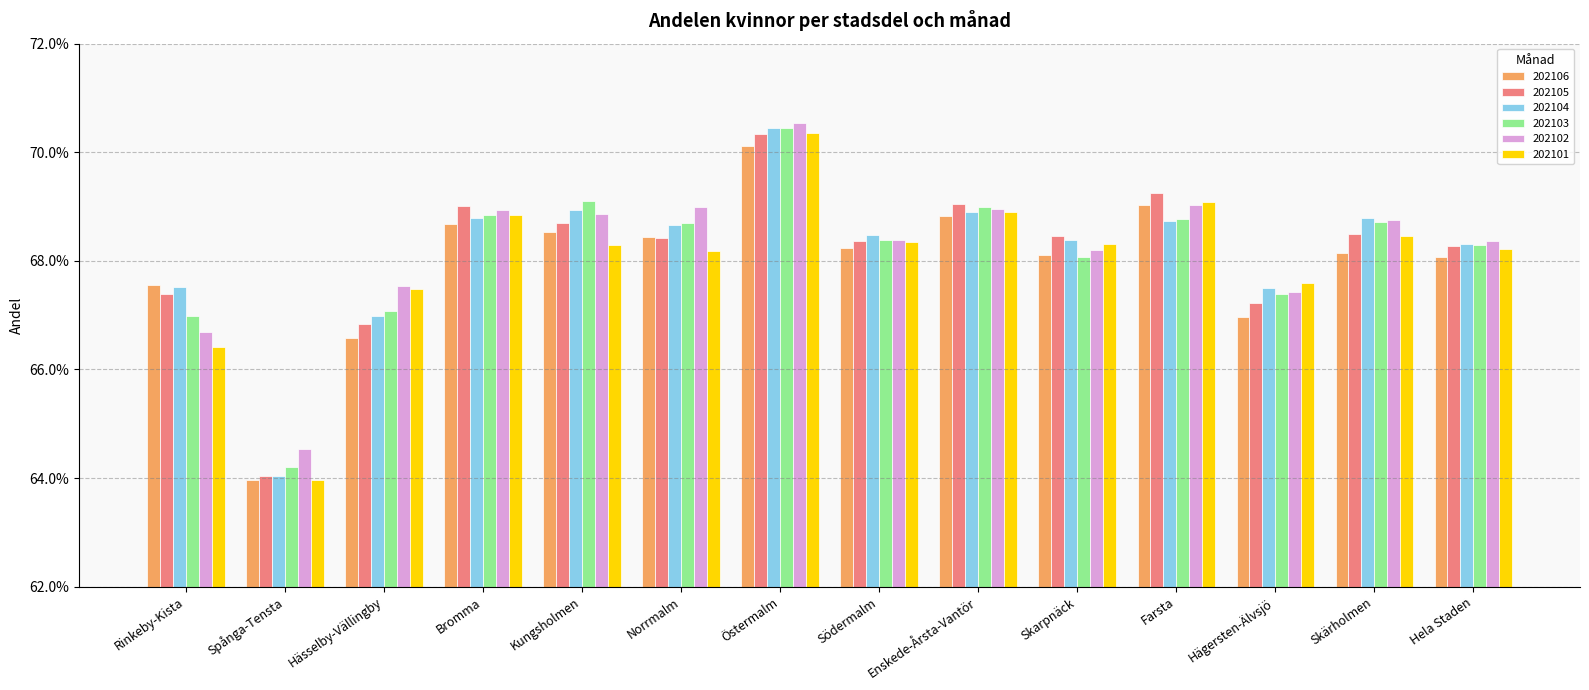

What are all the series names shown in the legend?

202106, 202105, 202104, 202103, 202102, 202101